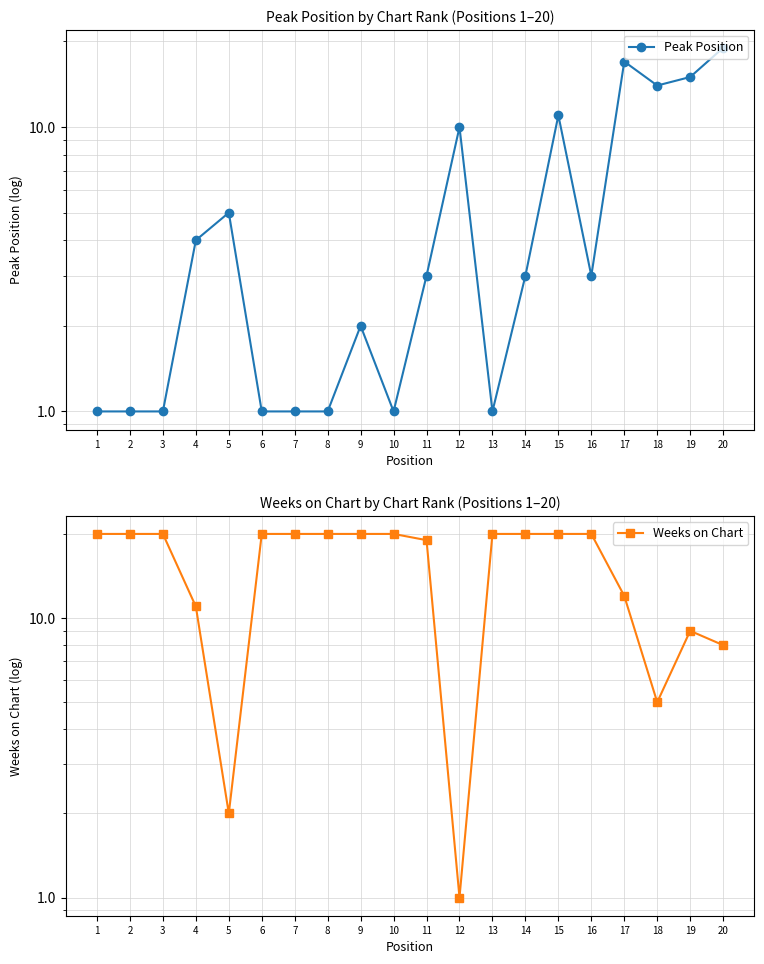

What is the total value across all series at 10?

21